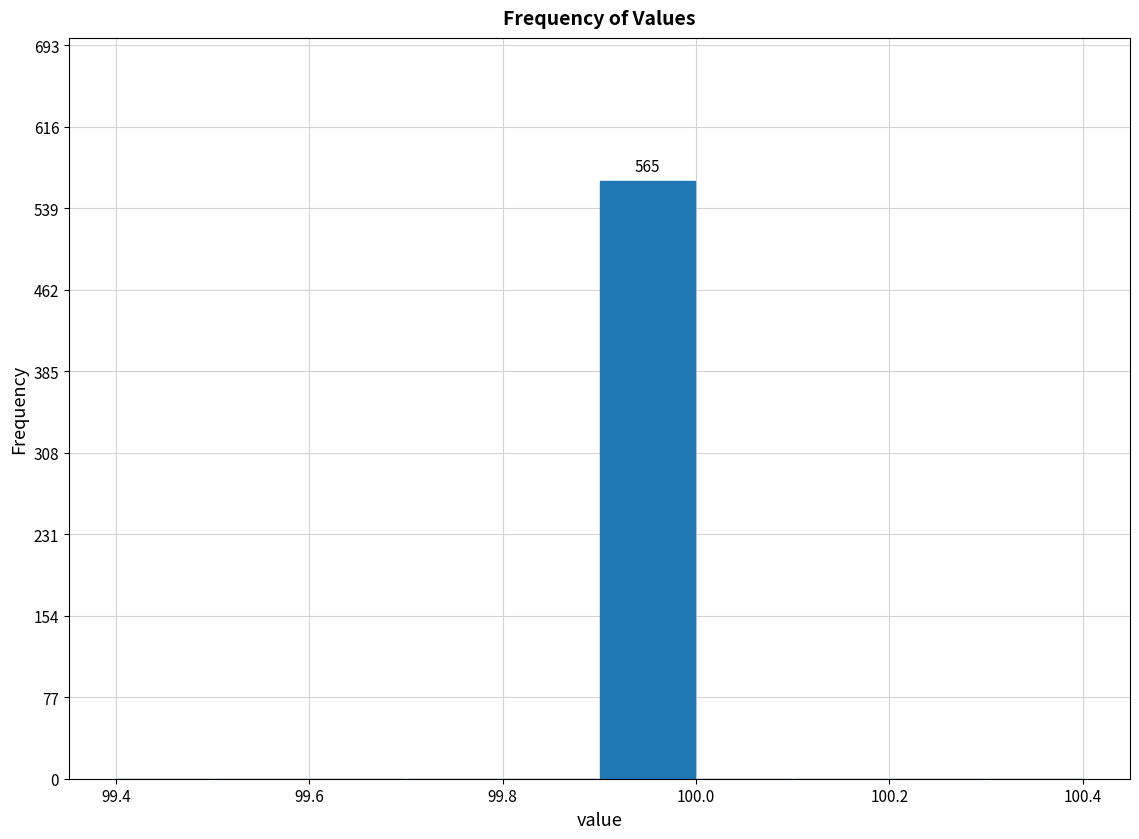

Over which range of the x-axis is the bar tallest?

99.9 to 100.0